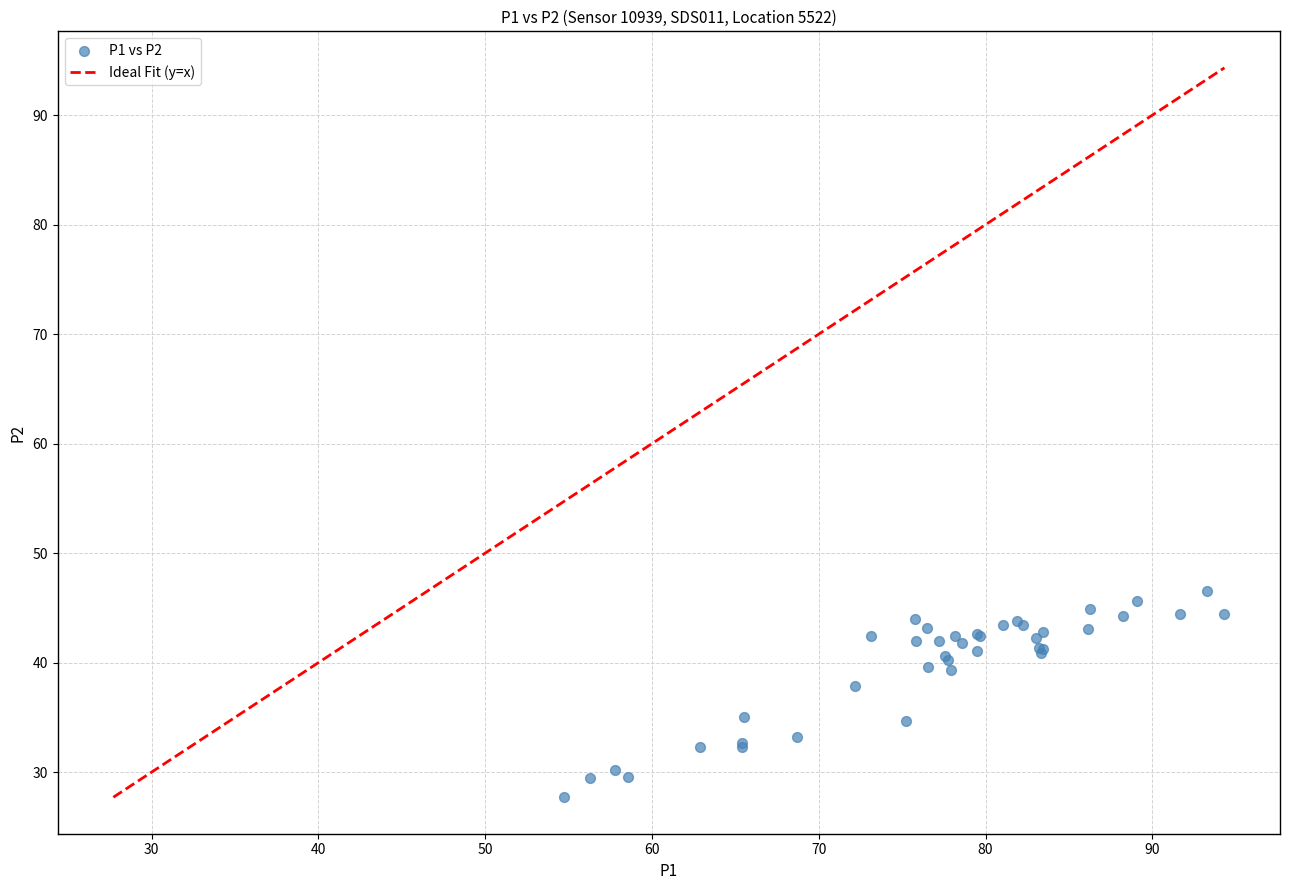

What Y value in the scatter plot is closest to 37?

37.9